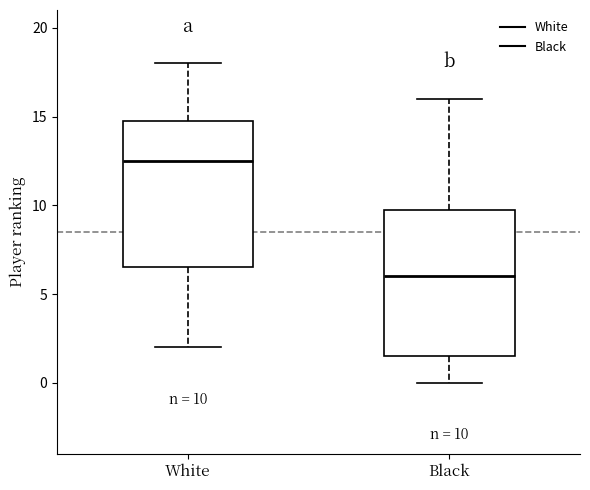

Which box has the lowest median line?

Black